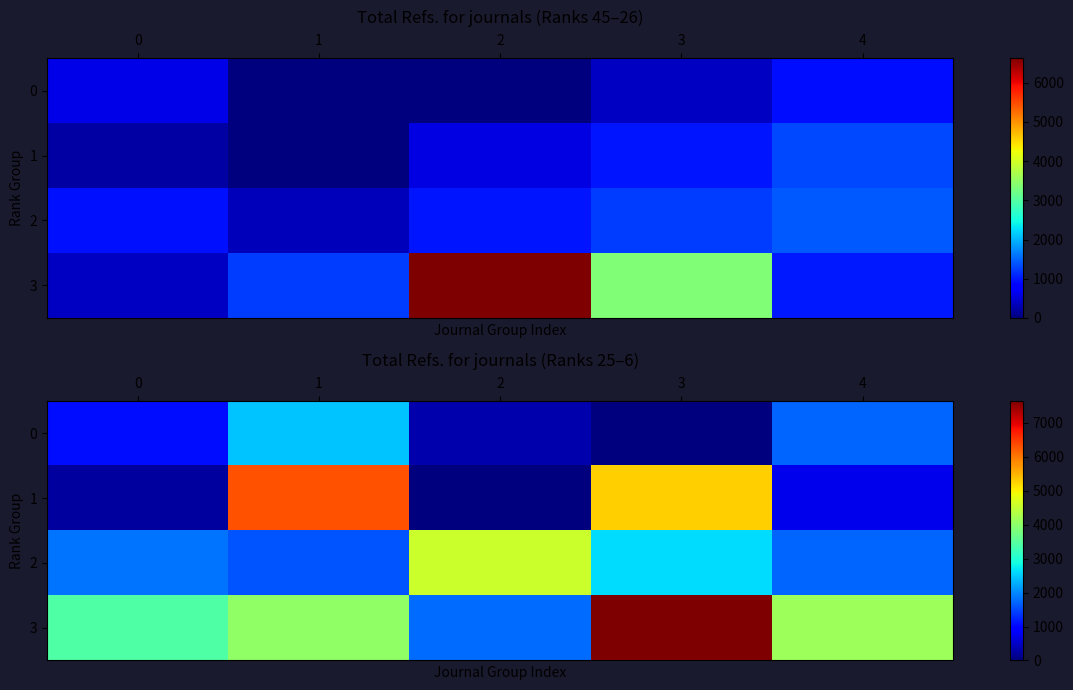

What is the difference between the 0 values at 2 and 1?

2133